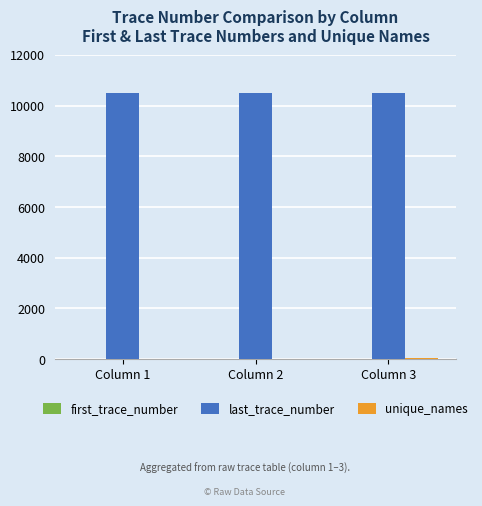

Which series has the largest total across all categories?

last_trace_number